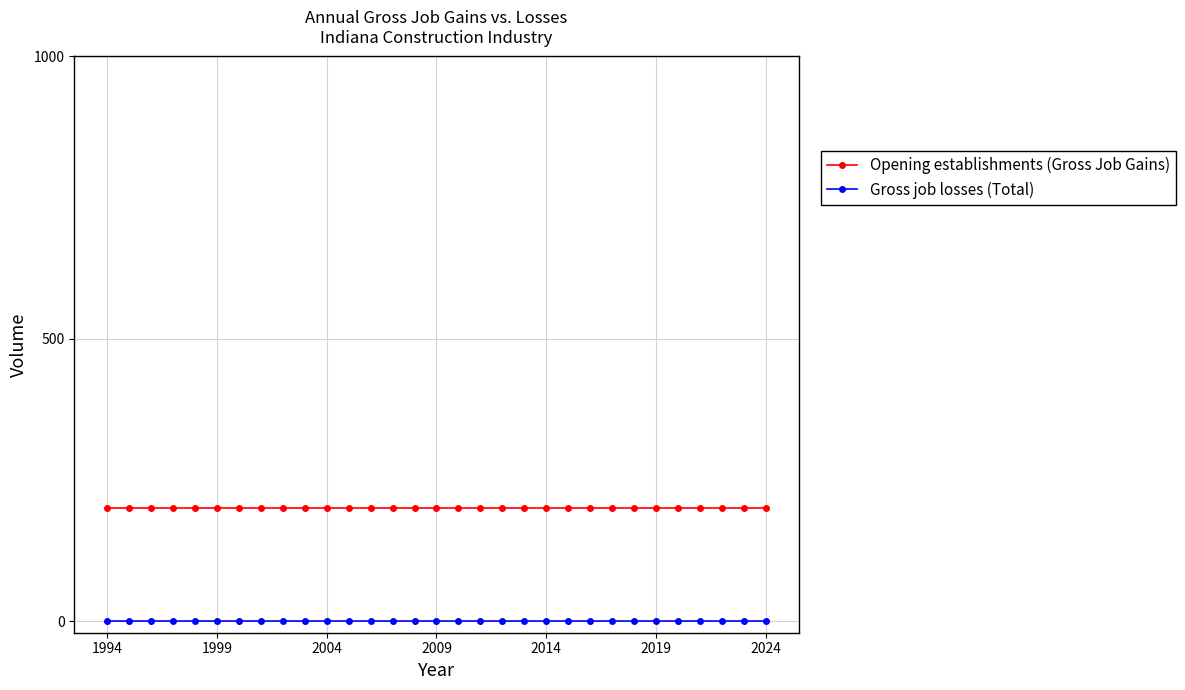

Rank the series by their maximum value, from lowest to highest.

Gross job losses (Total), Opening establishments (Gross Job Gains)